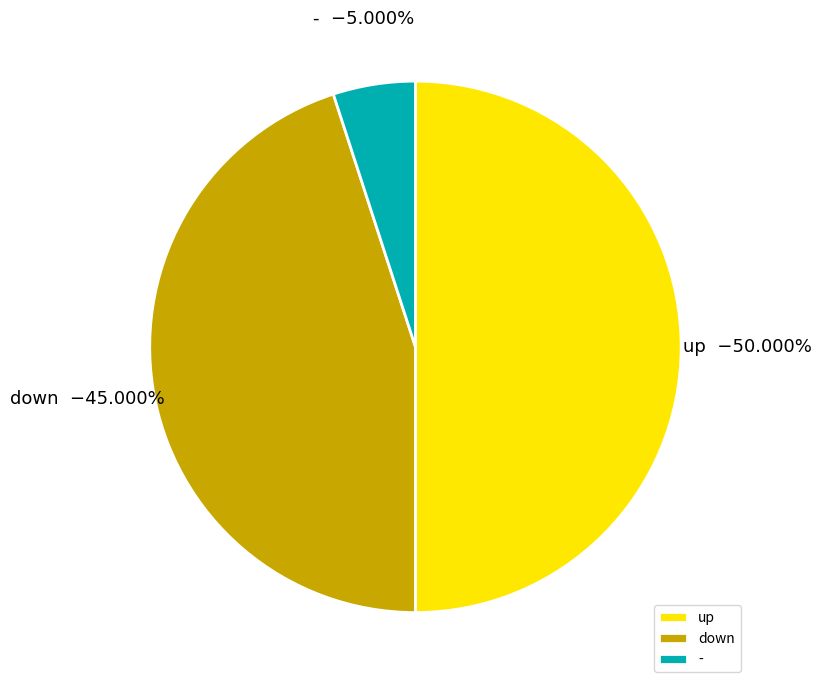

To the nearest percent, what portion does up represent?

50%